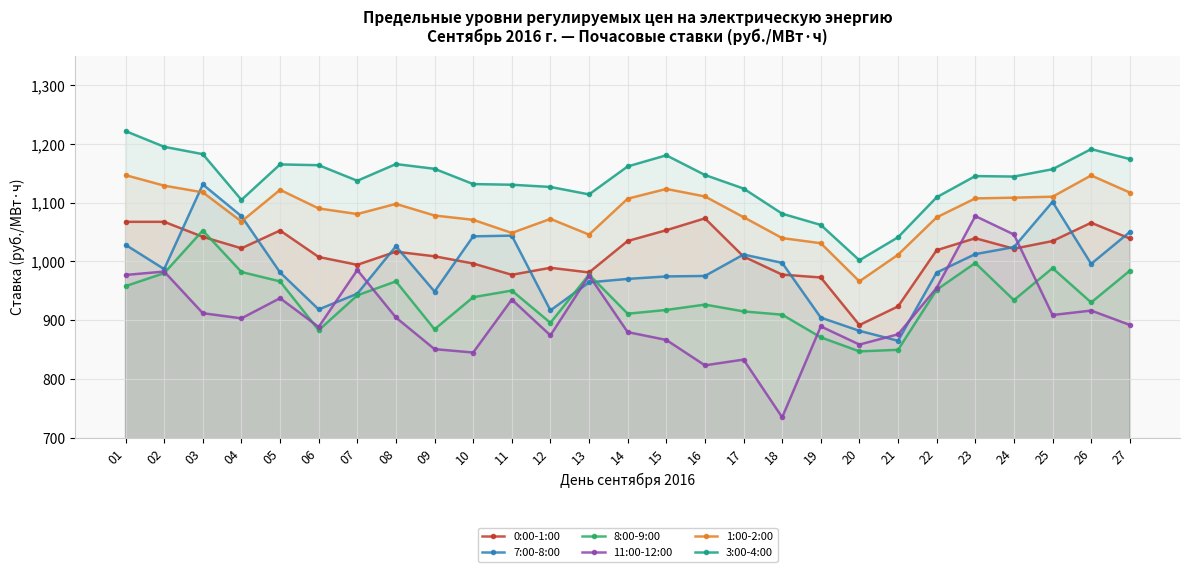

Rank the series by their maximum value, from highest to lowest.

3:00-4:00, 1:00-2:00, 7:00-8:00, 11:00-12:00, 0:00-1:00, 8:00-9:00